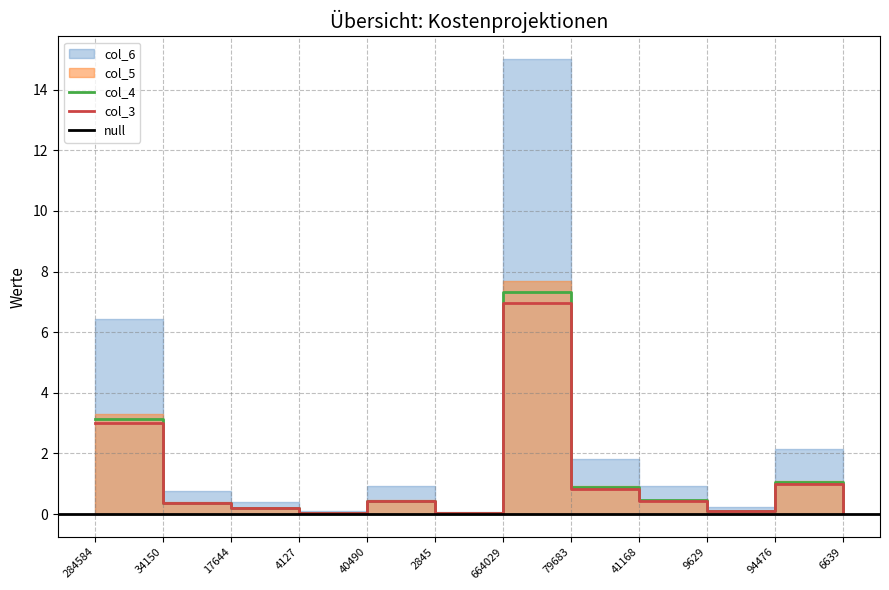

What is the average value of the col_4 series?

1.2